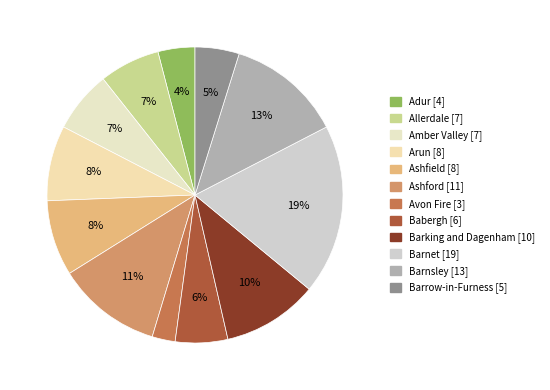

How many segments does this pie chart have?

12